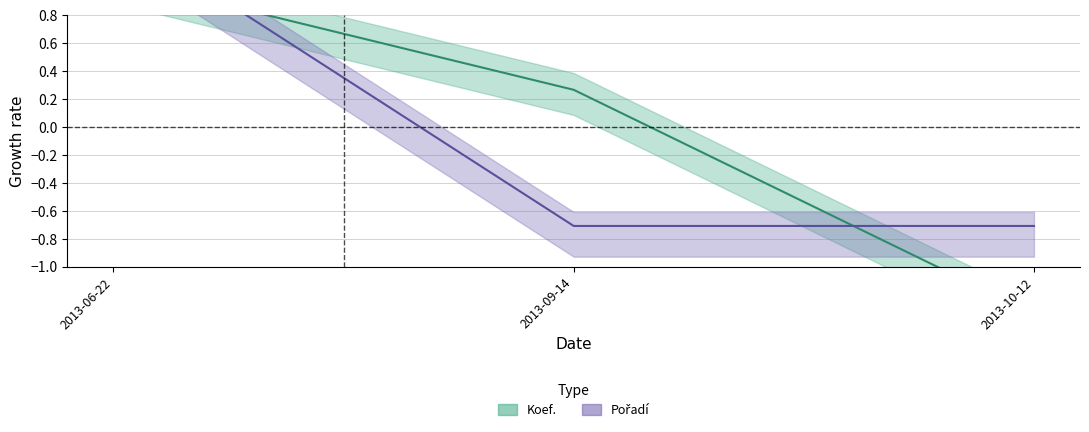

Where is Pořadí nearest to the value 0?

2013-09-14